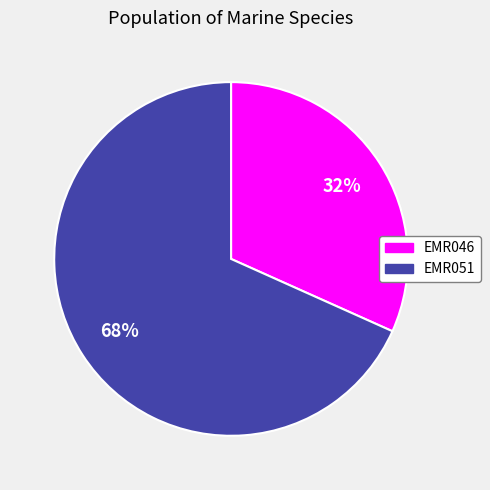

To the nearest percent, what is the average slice percentage?

50%